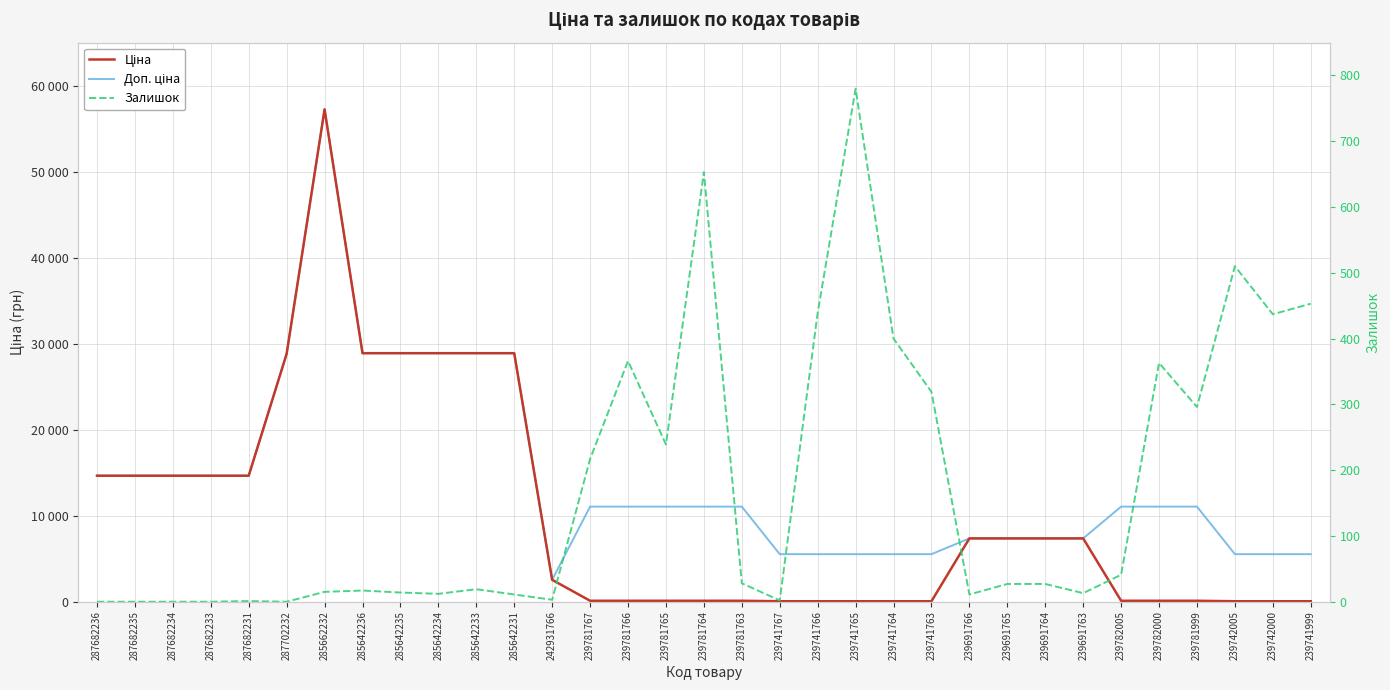

How many intersections are there between Ціна and Залишок?

5